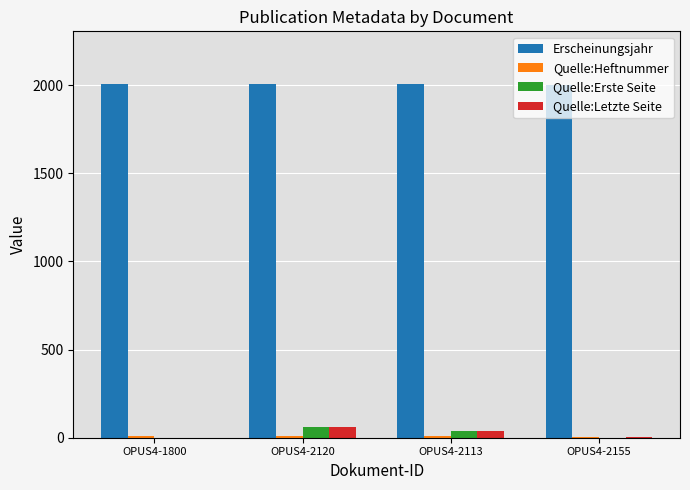

Count the number of data series in this chart.

4